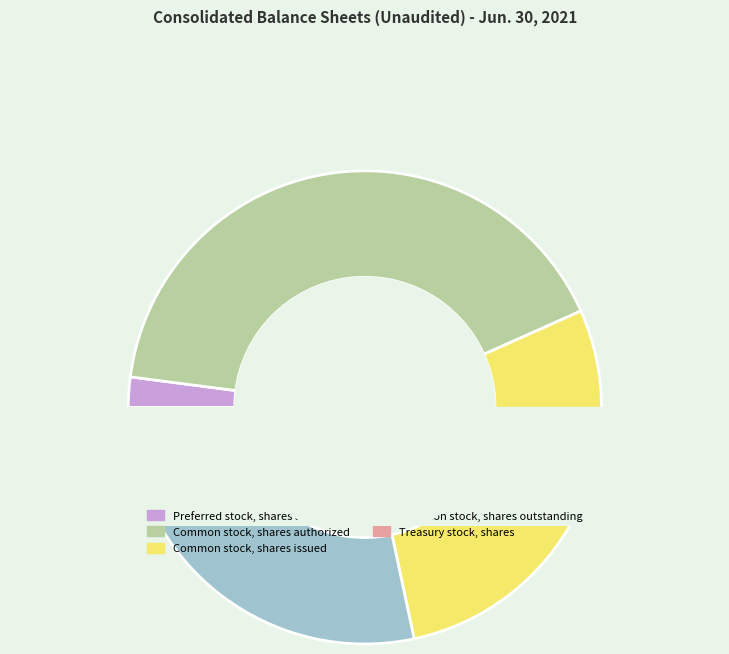

To the nearest percent, what percentage of the pie is Common stock, shares authorized?

41%